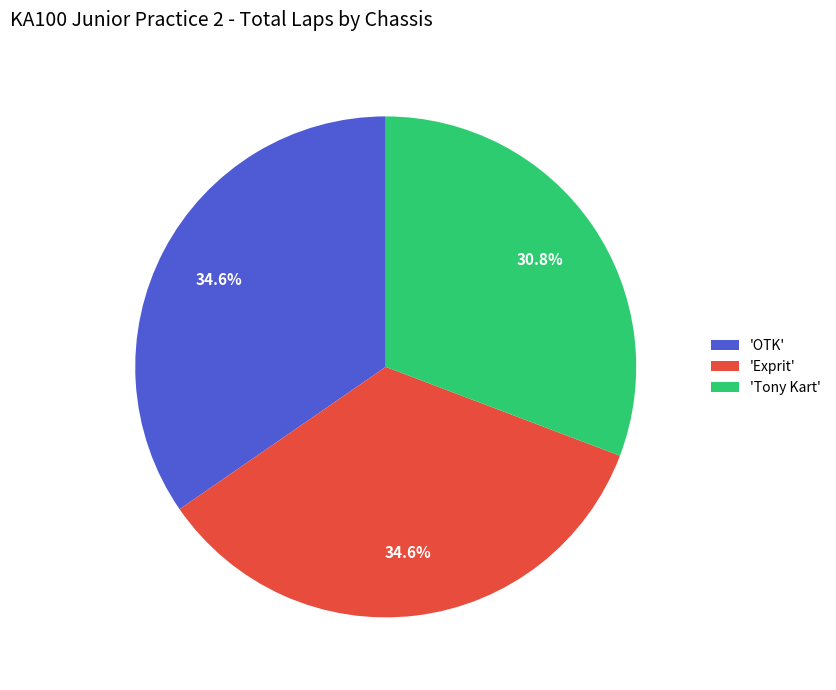

Approximately how many times larger is the value at 'OTK' compared to 'Tony Kart'?

1.1